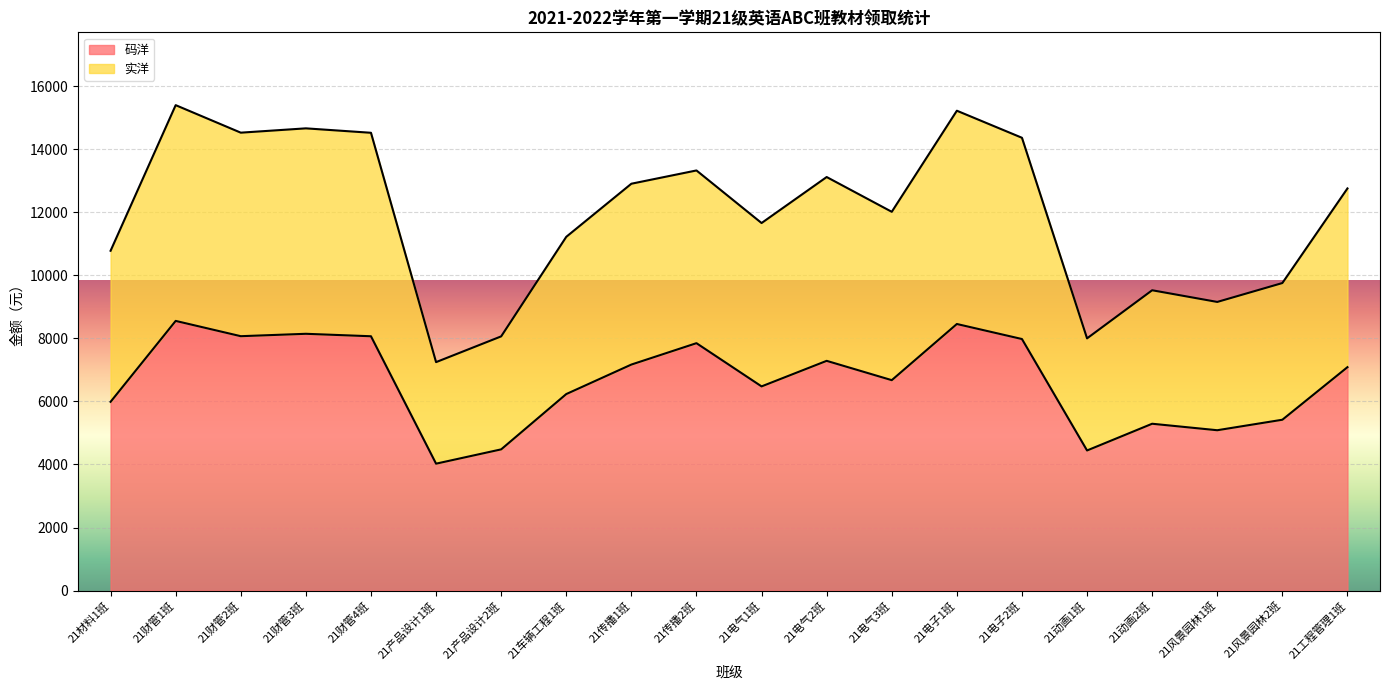

True or false: 四级考试应试教程 and 码洋 intersect in this chart.

False